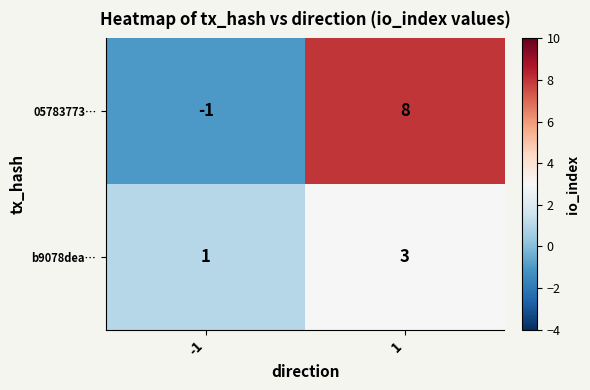

Which series has the largest total across all categories?

05783773…